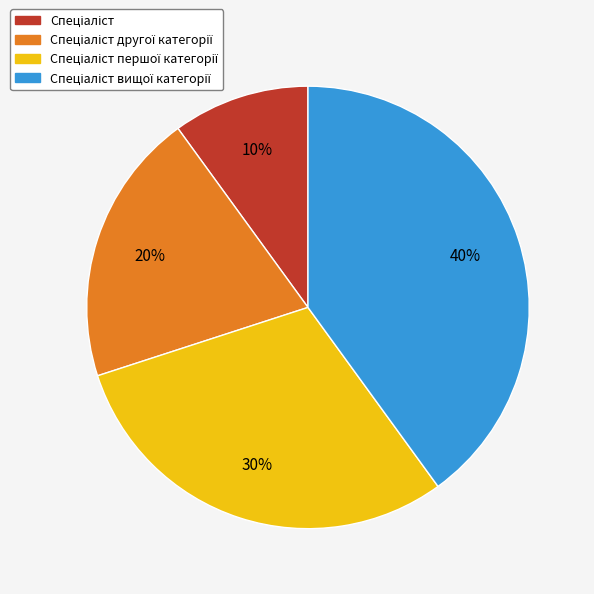

Count the number of slices in the pie.

4